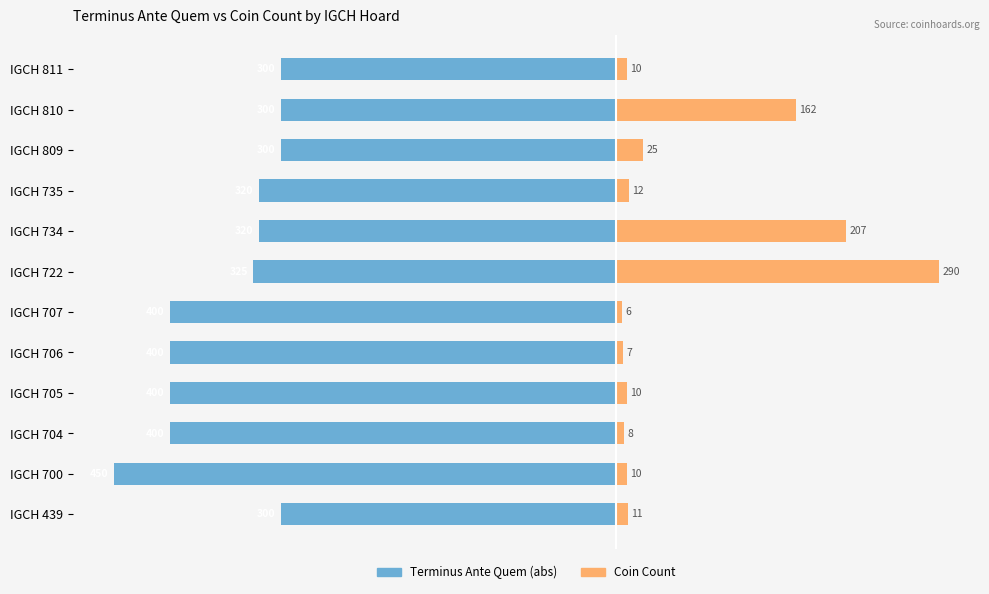

How many data points in Terminus Ante Quem (abs) are less than -320?

6